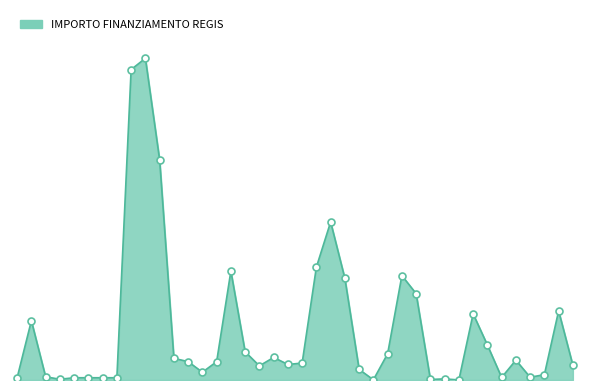

Is this an area chart (filled region under the line)?

Yes